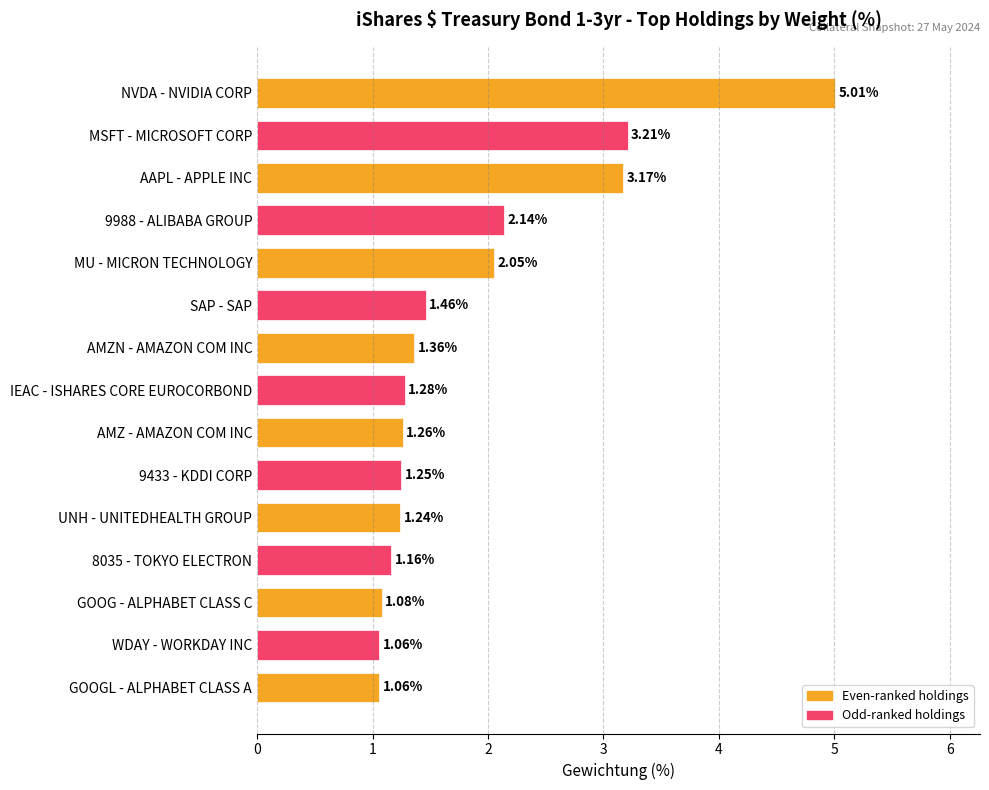

What is the label of the 5th bar from the top?

MU - MICRON TECHNOLOGY